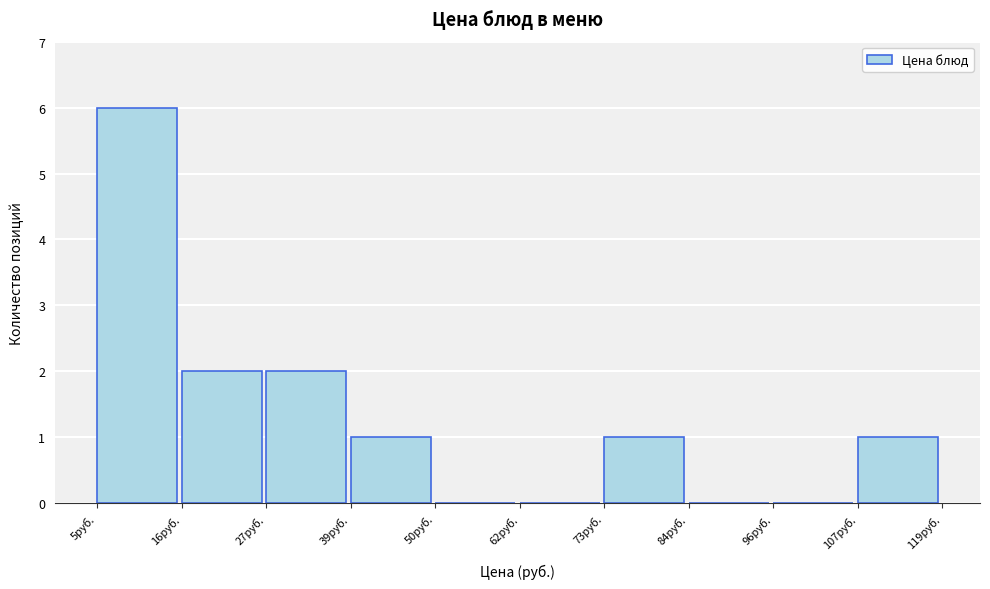

How tall is the bar that spans 16.4 to 27.8 on the x-axis? Neither the bar edges nor the heights are printed on the chart, so give them approximately, as read against the axes.

2